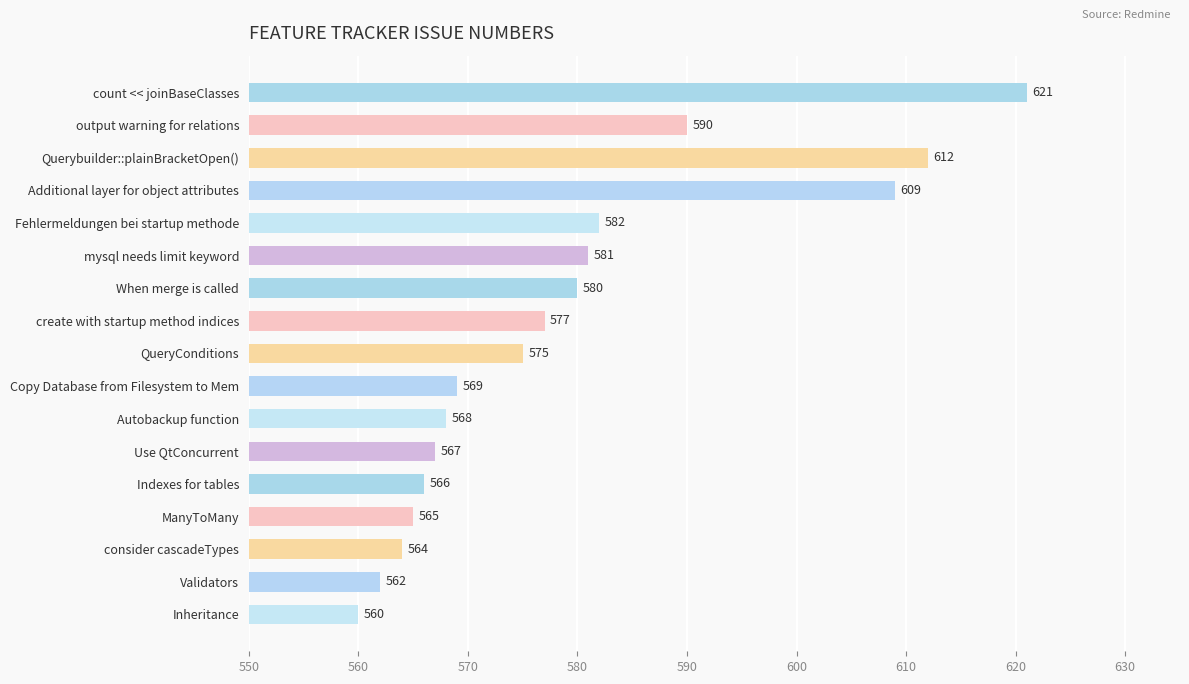

What is the maximum value shown in the chart?

621